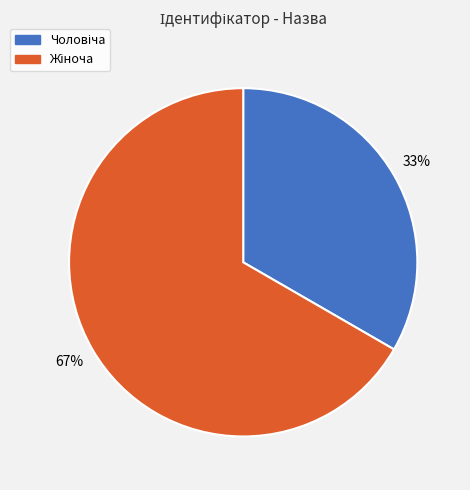

Does any single category account for the majority?

Yes